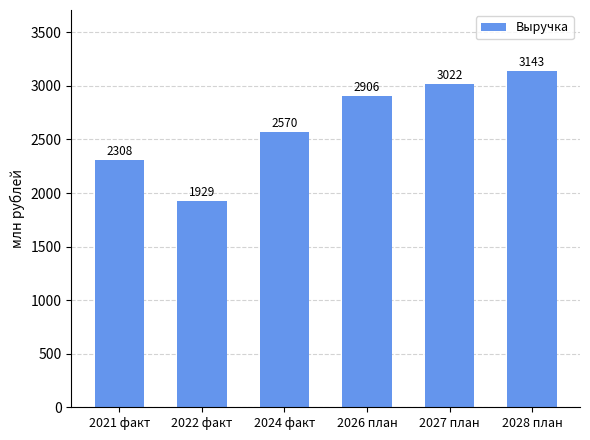

What is the change in value from 2024 факт to 2028 план?

+573.4